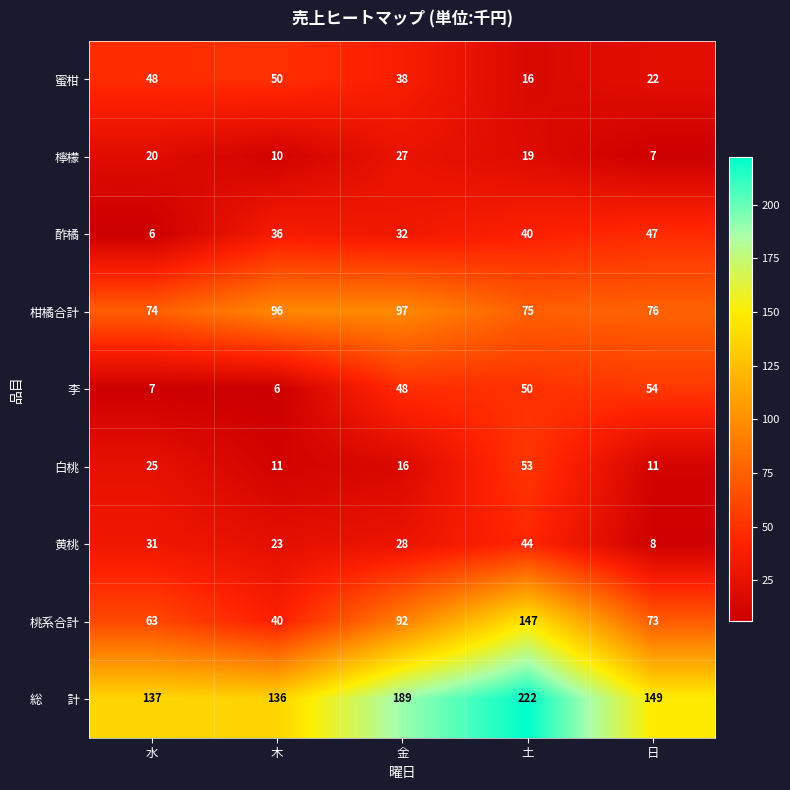

What is the spread (max minus min) of values at 木?

130